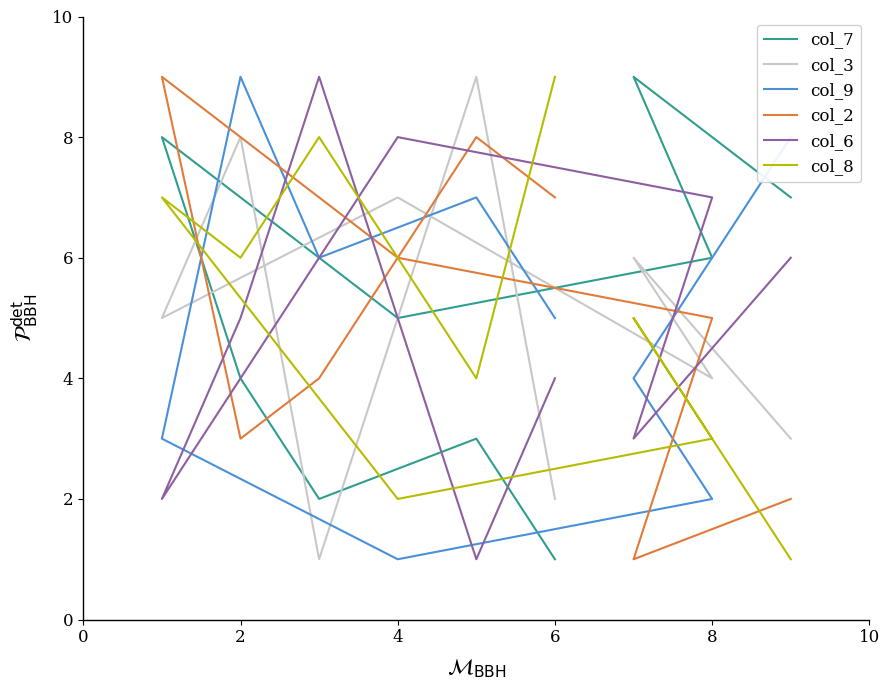

How many interior local valleys does the col_9 series have?

2